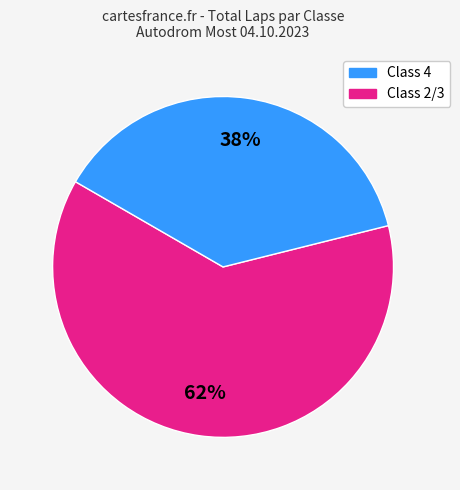

Between Class 2/3 and Class 4, which is larger?

Class 4